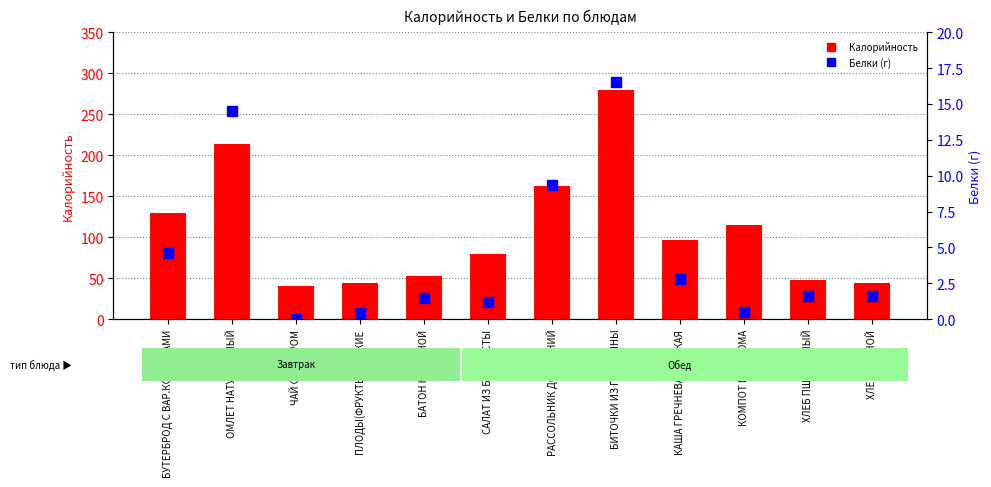

Is the value of Белки (г) at КОМПОТ ИЗ ИЗЮМА greater than the value of Калорийность at БУТЕРБРОД С ВАР.КОЛБАСАМИ?

No